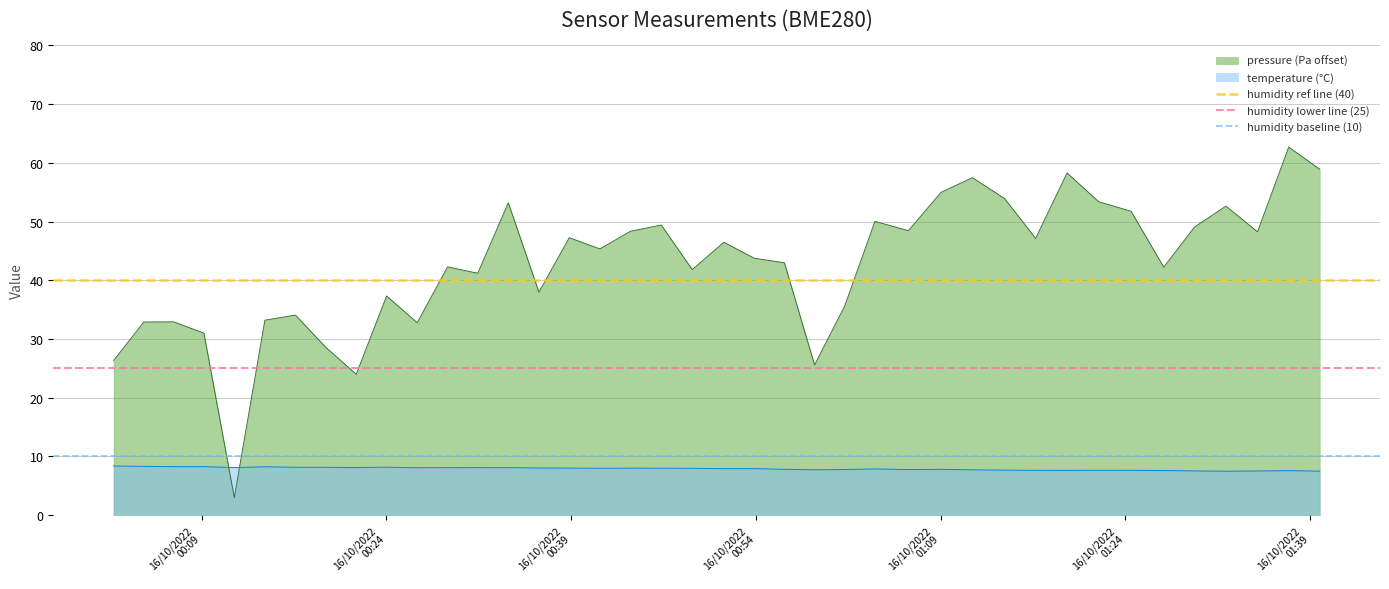

True or false: pressure (Pa offset) and temperature (°C) intersect in this chart.

True